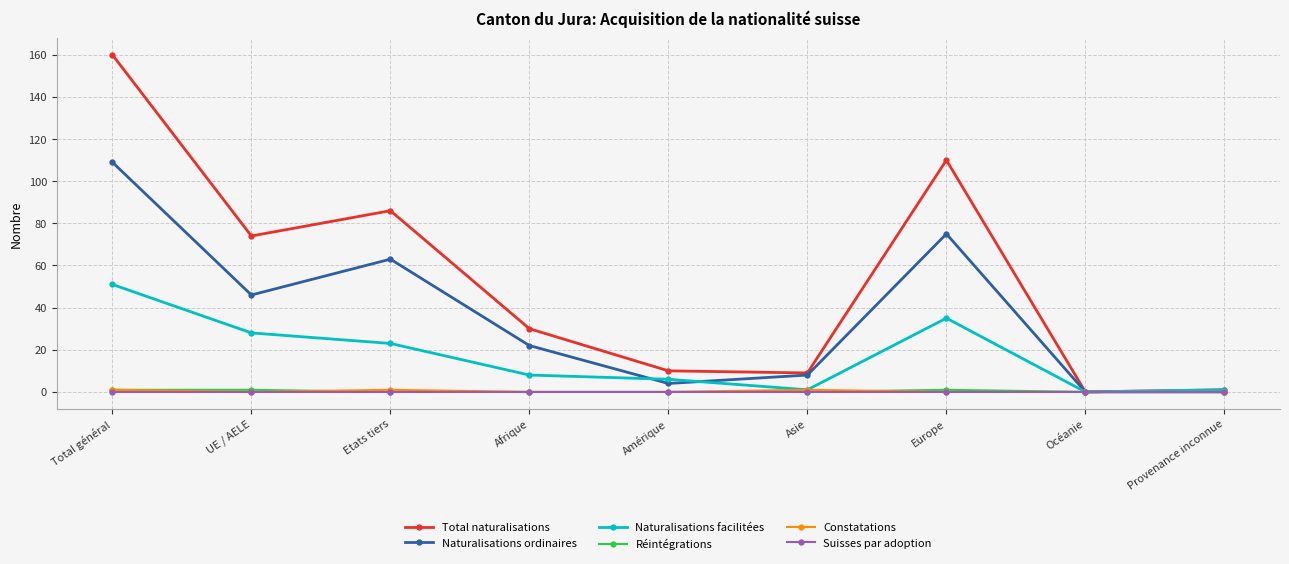

Reading left to right, transcribe all the data shown in this chart.

Total naturalisations: 160	74	86	30	10	9	110	0	1
Naturalisations ordinaires: 109	46	63	22	4	8	75	0	0
Naturalisations facilitées: 51	28	23	8	6	1	35	0	1
Réintégrations: 1	1	0	0	0	0	1	0	0
Constatations: 1	0	1	0	0	1	0	0	0
Suisses par adoption: 0	0	0	0	0	0	0	0	0